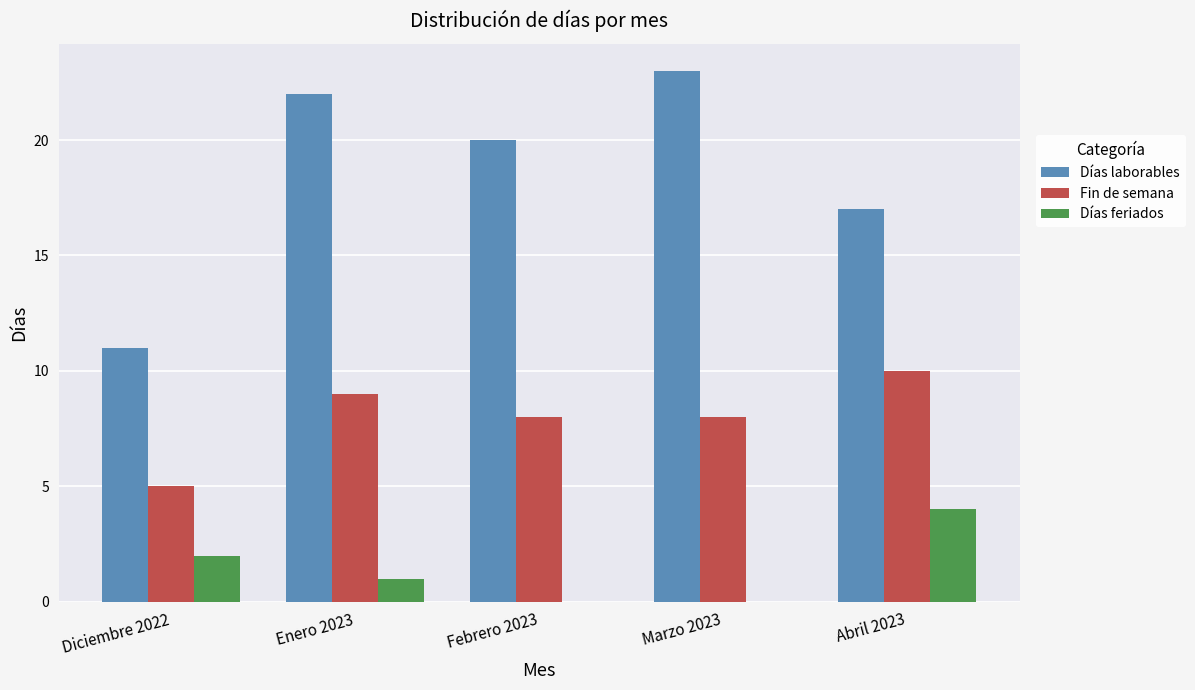

What are all the series names shown in the legend?

Días laborables, Fin de semana, Días feriados